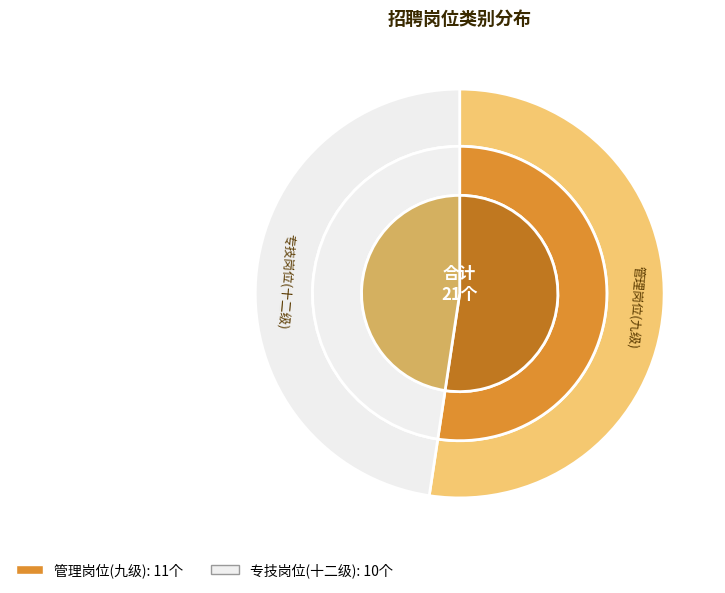

To the nearest percent, what is the difference between the 管理岗位(九级) and 专技岗位(十二级) slice percentages?

5%